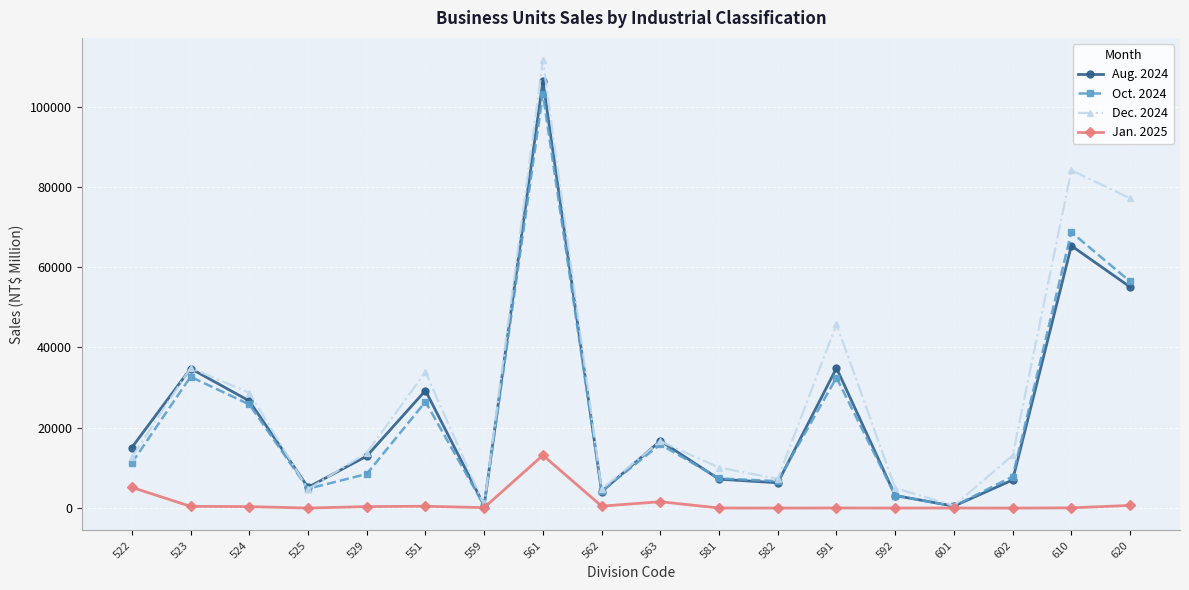

The value of Aug. 2024 at 561 is 165508. True or false?

False